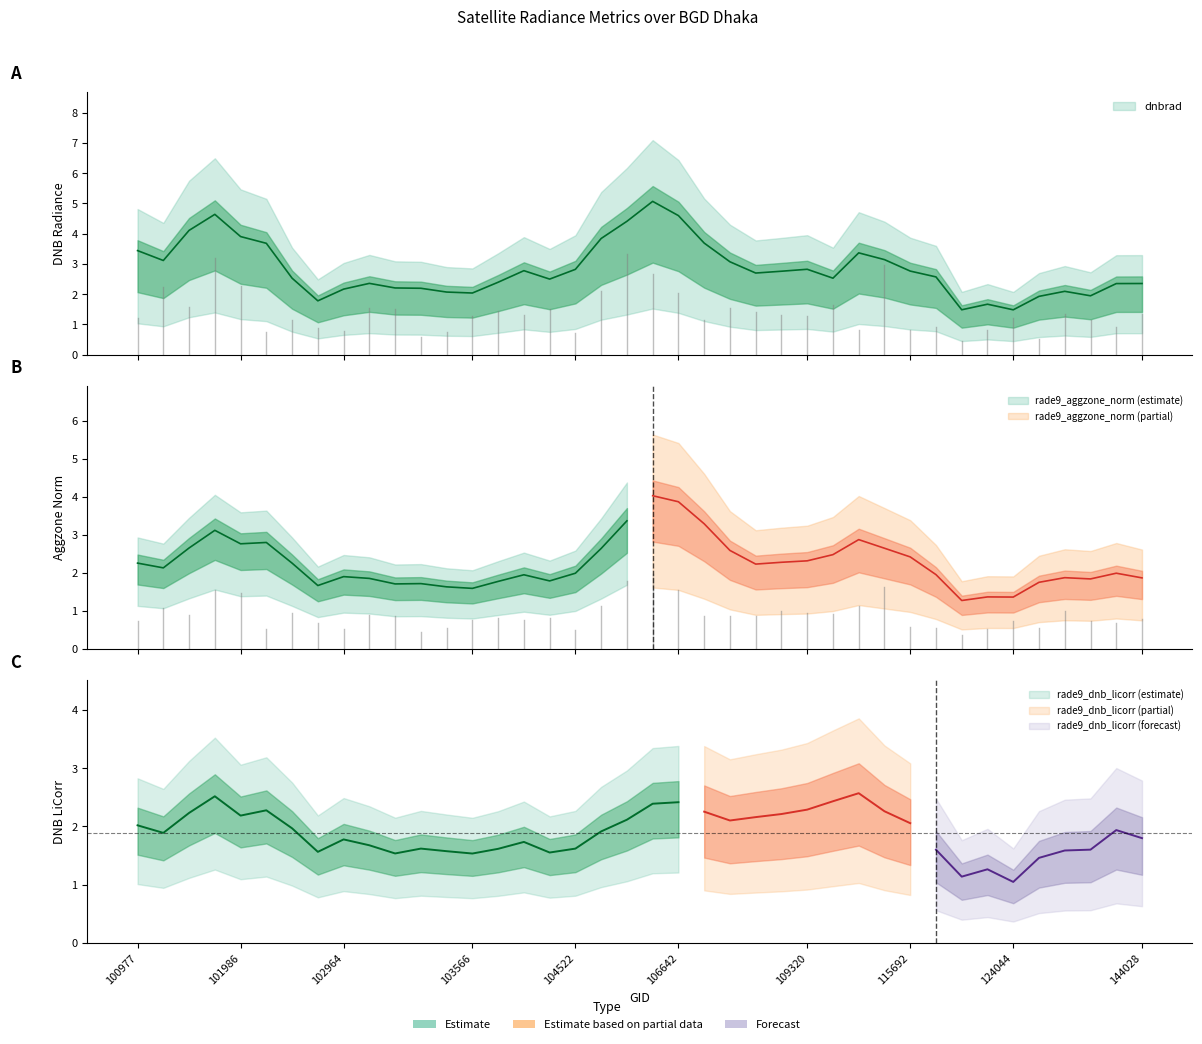

What is the value of the dnbrad point at the 29th from the left?

1.6